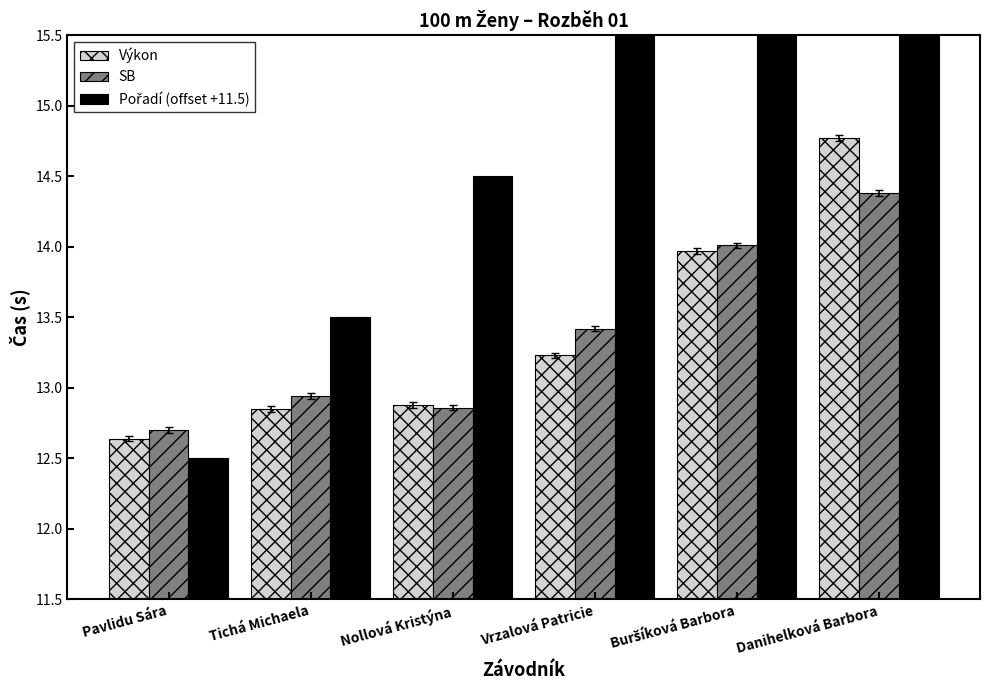

What is the label of the 2nd bar from the right?

Buršíková Barbora